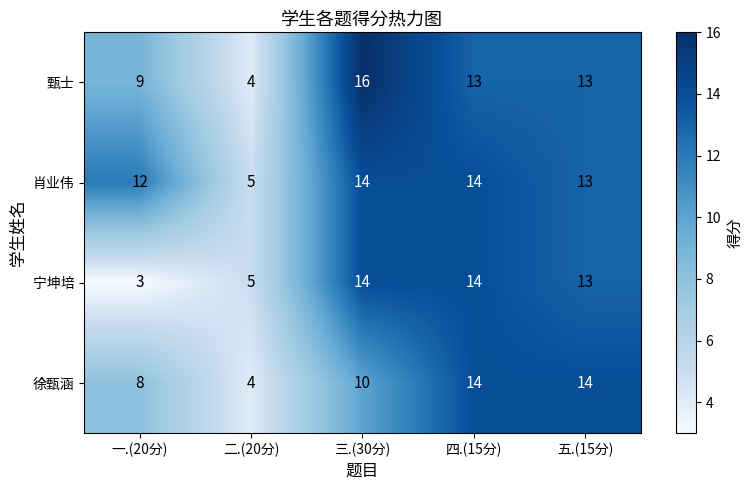

The value of 宁坤培 at 三.(30分) is 14. True or false?

True